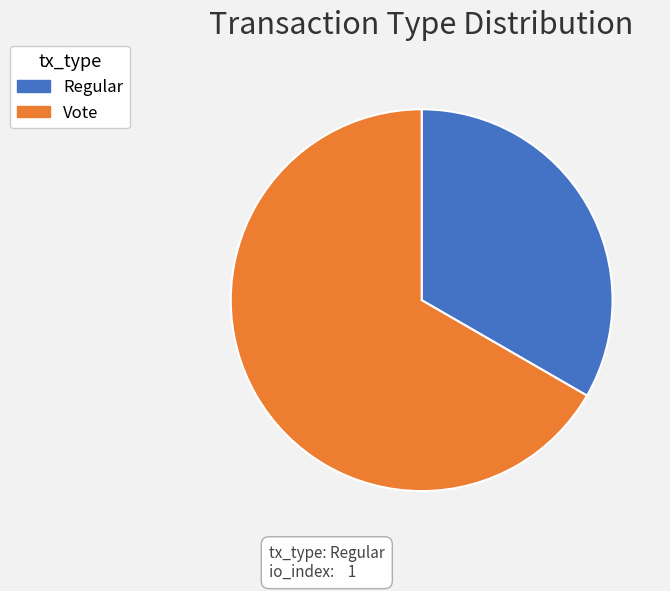

Count the number of slices in the pie.

2